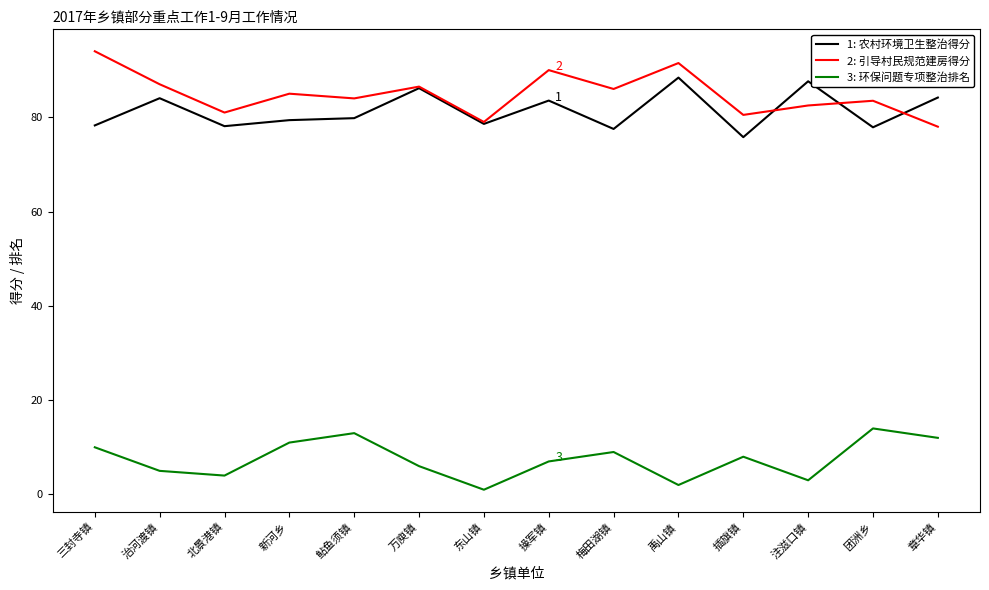

True or false: 3: 环保问题专项整治排名 and 1: 农村环境卫生整治得分 cross at least once.

False